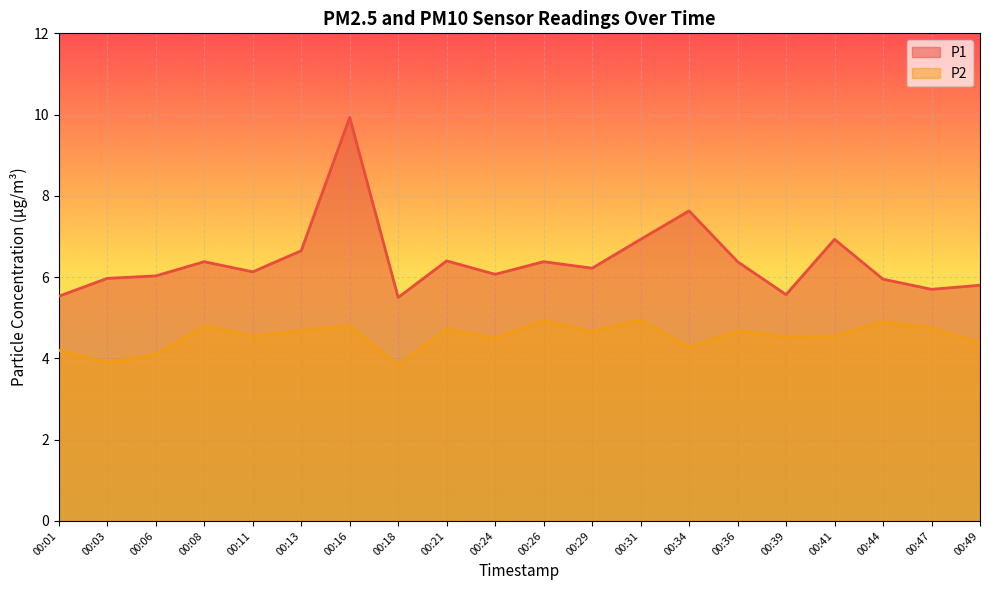

What is the difference between the second highest and minimum values in the P1 series?

2.1